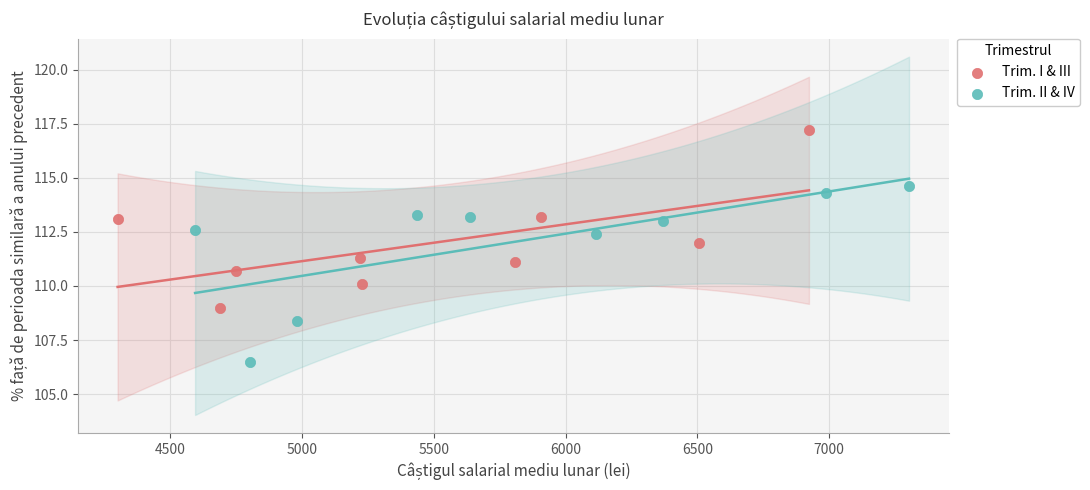

Which series contains the highest Y value?

Trim. I & III